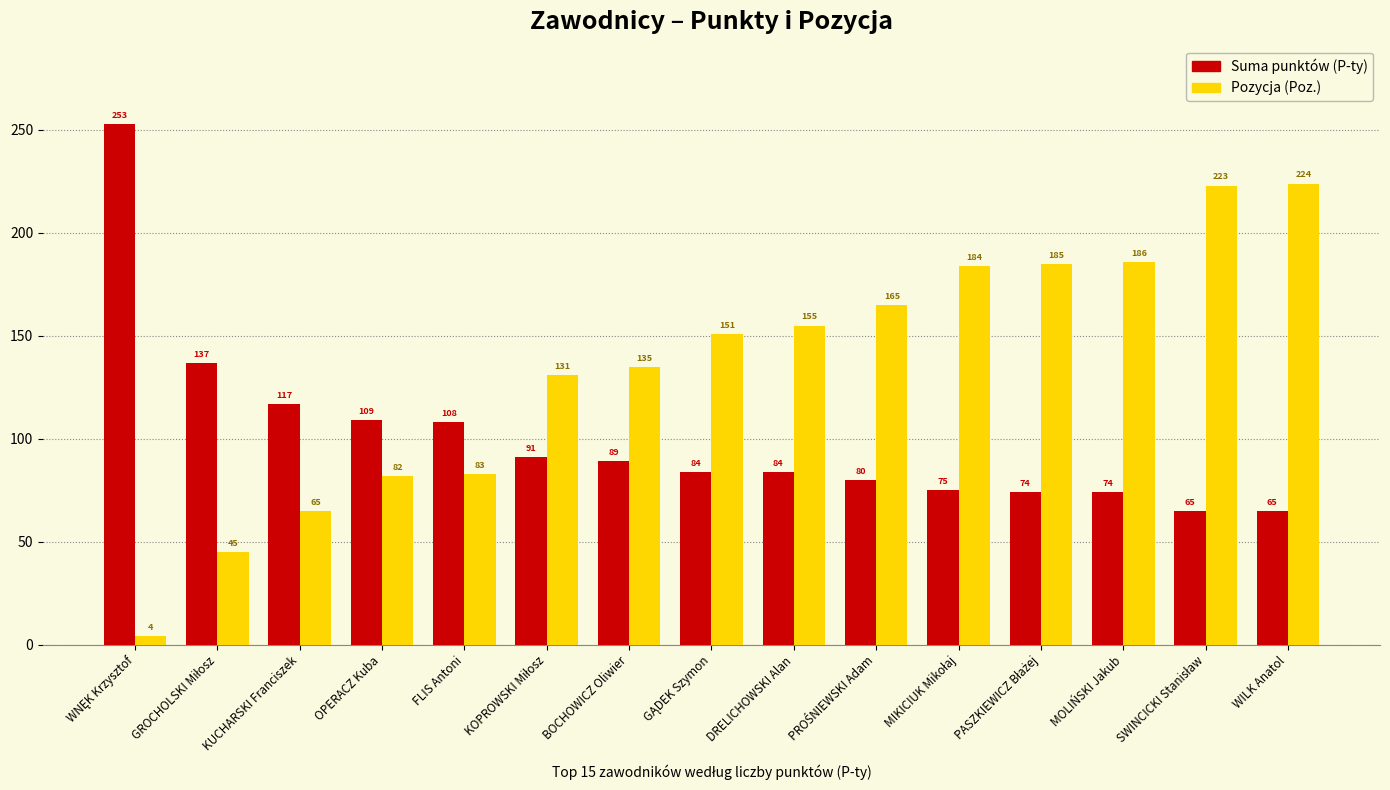

How many groups of bars are there?

15